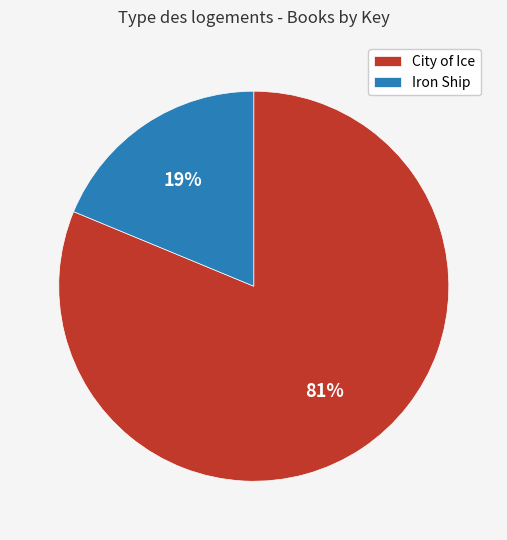

Which slice is the largest?

City of Ice